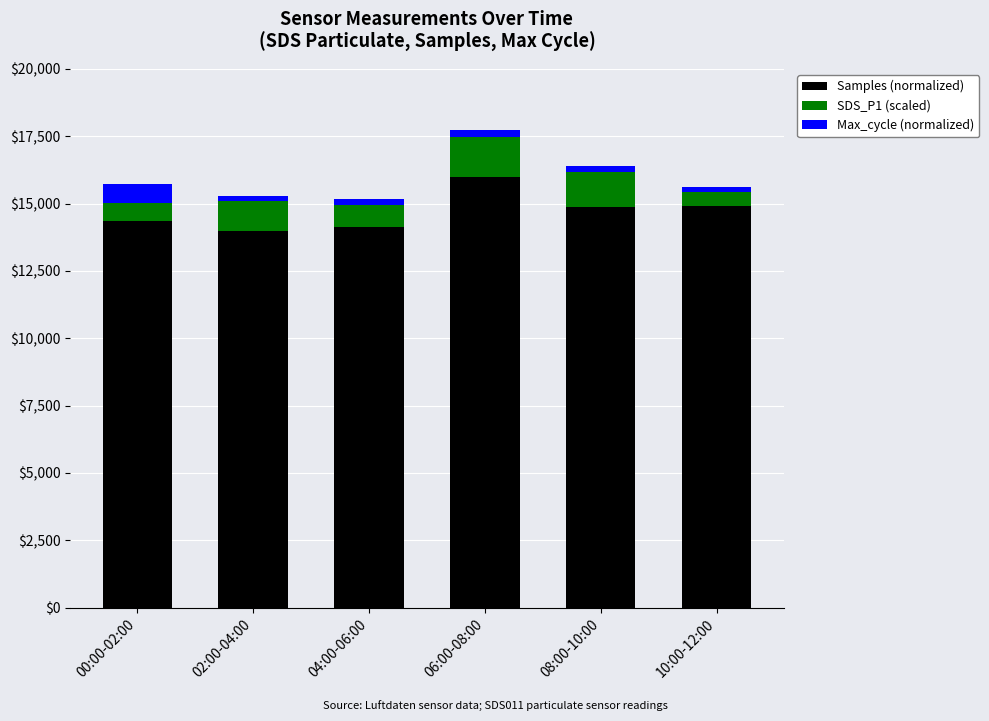

What is the lowest value of the Samples (normalized) series?

14000.0